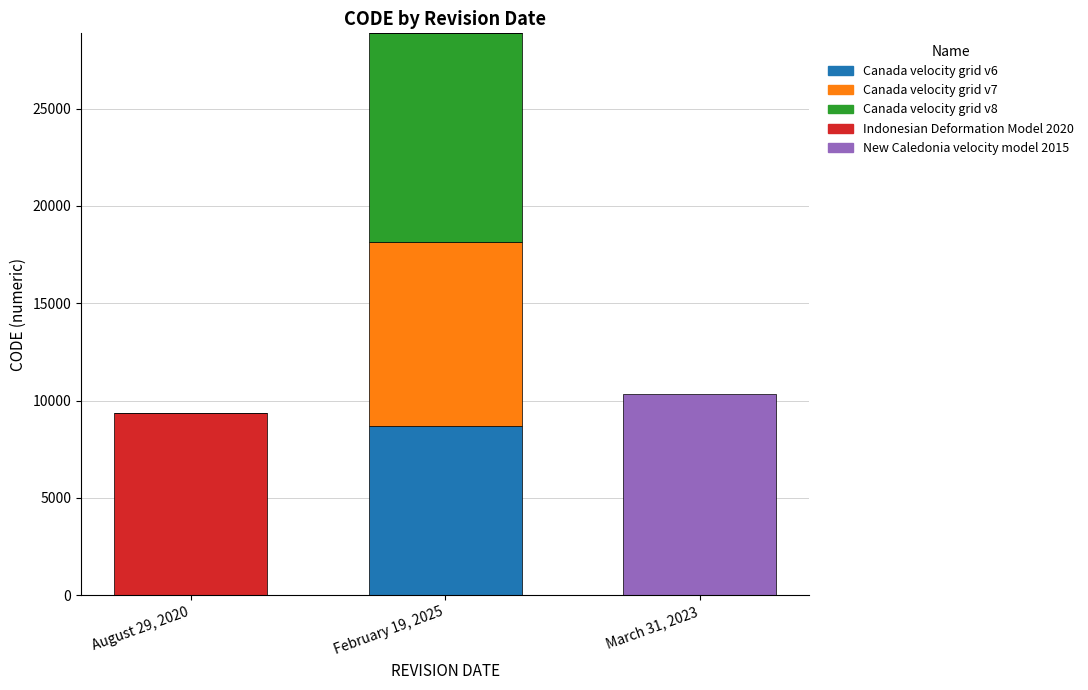

True or false: Canada velocity grid v6 has a value of -3077 at March 31, 2023.

False